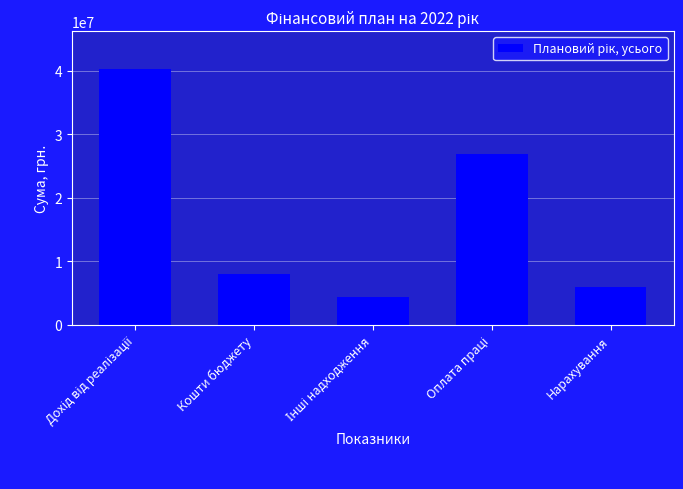

Reading left to right, extract all data points from this chart.

40185951	7981023	4361883	26894076	5914896